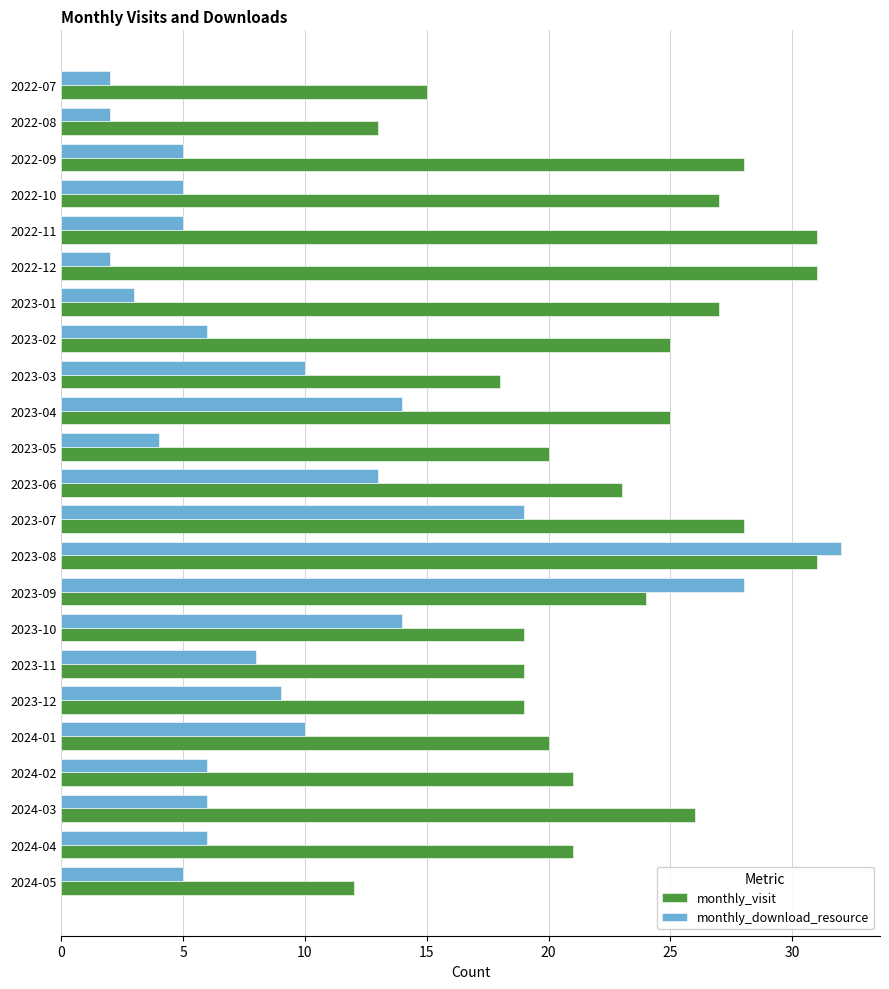

What is the greatest value displayed?

32